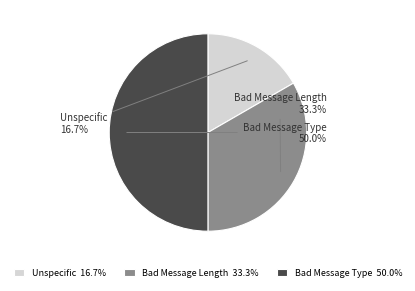

What portion of the pie excludes Bad Message Length?

66.7%